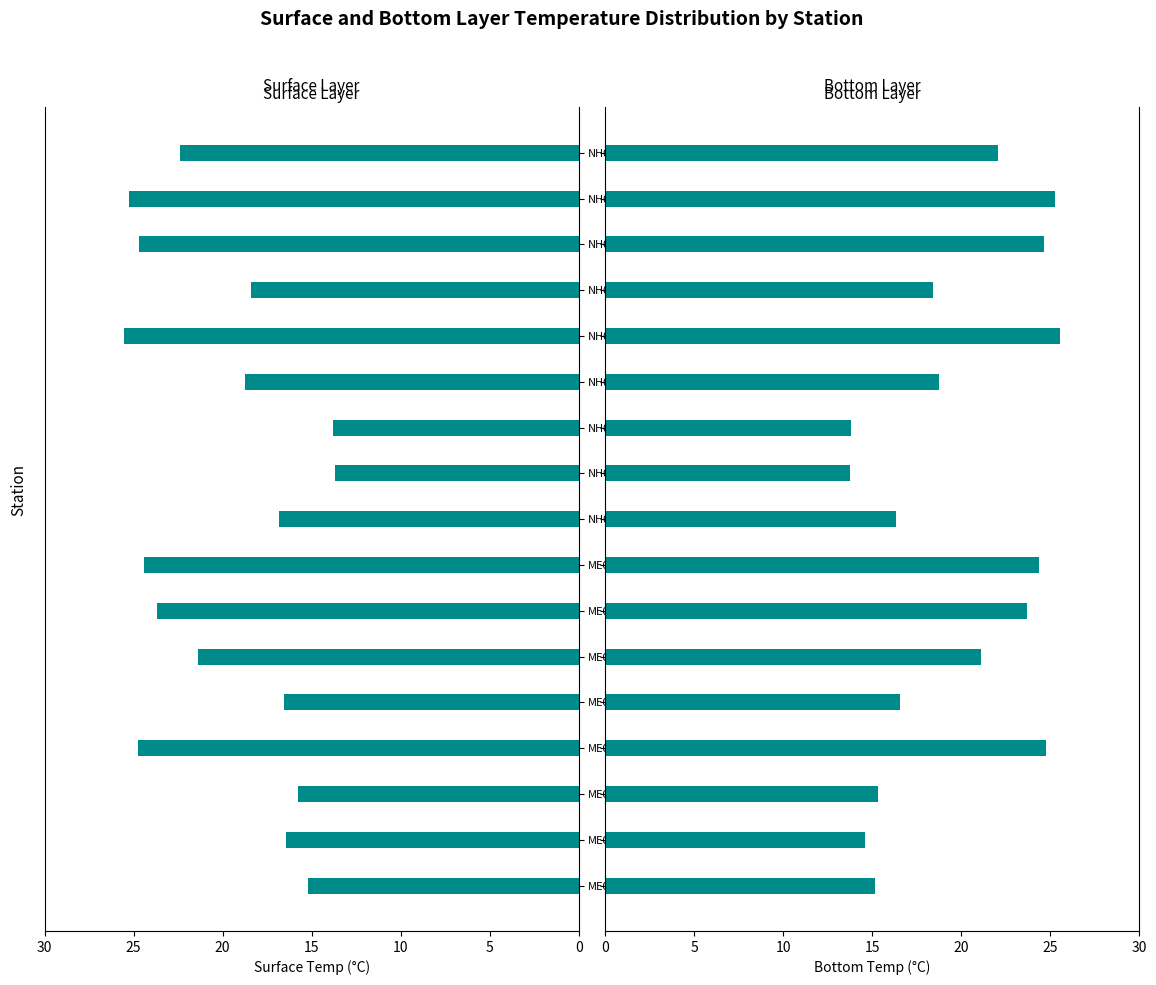

At which category does the chart reach its peak across all series?

NH03-0209